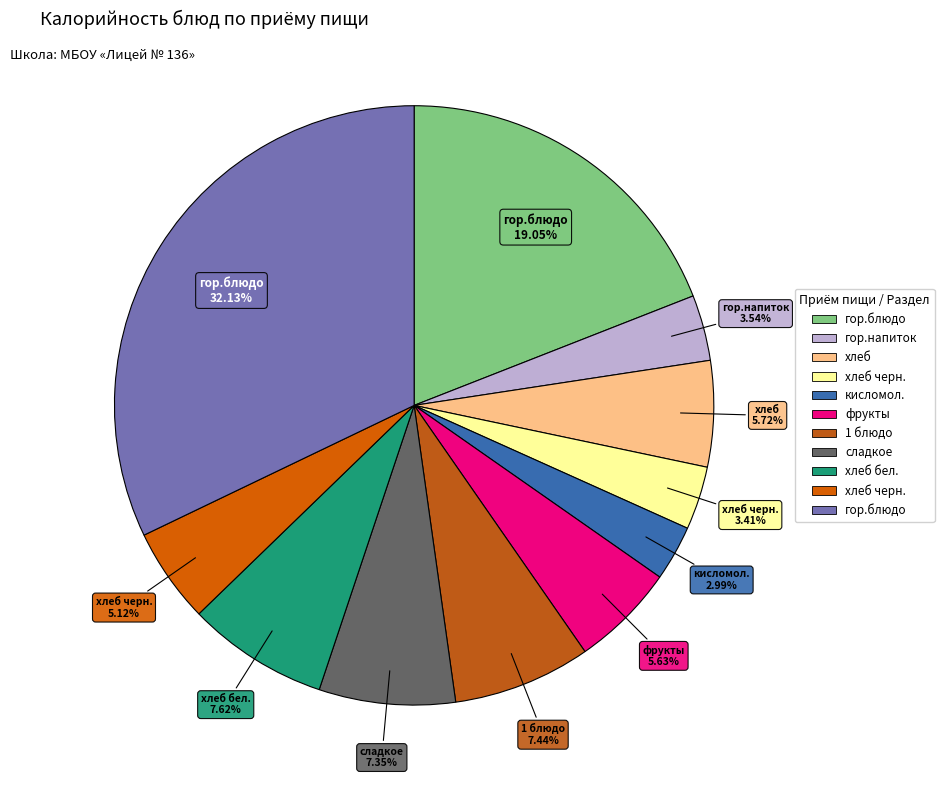

Which category has the biggest portion of the pie?

гор.блюдо (Обед)